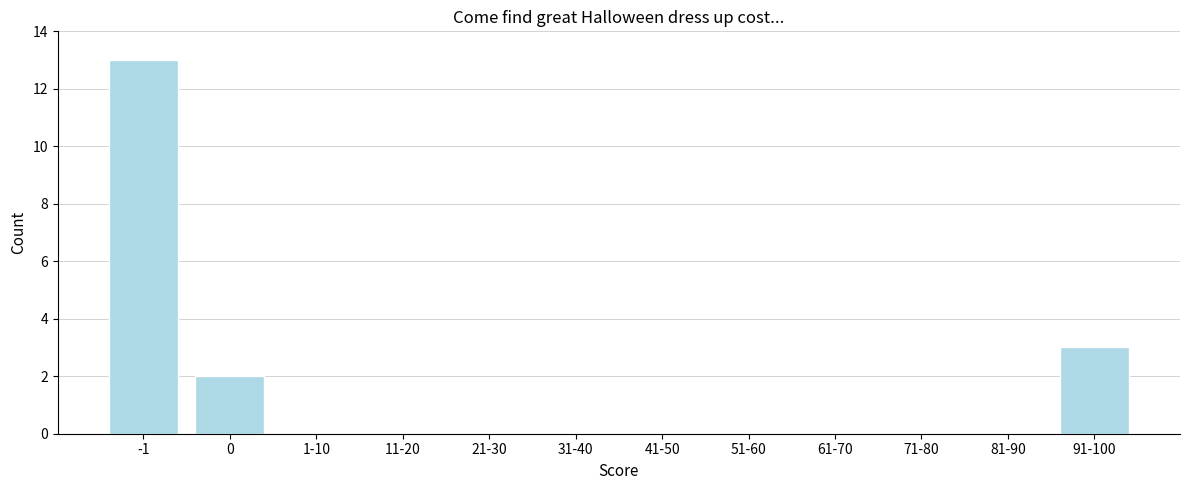

Reading right to left, extract all data points from this chart.

91-100=3	81-90=0	71-80=0	61-70=0	51-60=0	41-50=0	31-40=0	21-30=0	11-20=0	1-10=0	0=2	-1=13